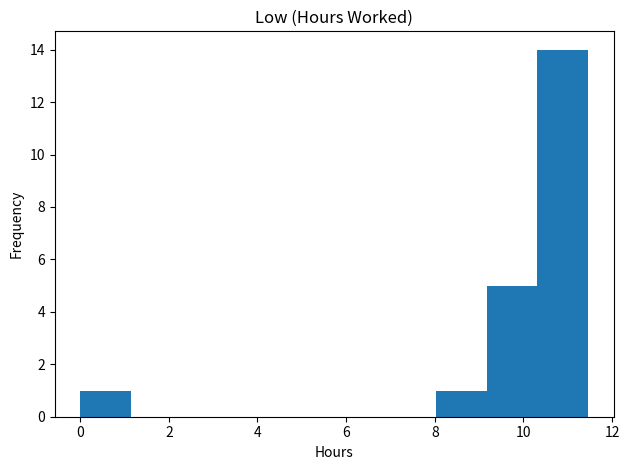

Reading left to right, list every bar in this chart as the range it spans on the x-axis followed by its height. Neither the bar edges nor the heights are printed on the chart, so give them approximately, as read against the axes.

0.0 to 1.2: 1
1.2 to 2.2: 0
2.2 to 3.4: 0
3.4 to 4.6: 0
4.6 to 5.8: 0
5.8 to 6.8: 0
6.8 to 8.0: 0
8.0 to 9.2: 1
9.2 to 10.4: 5
10.4 to 11.4: 14